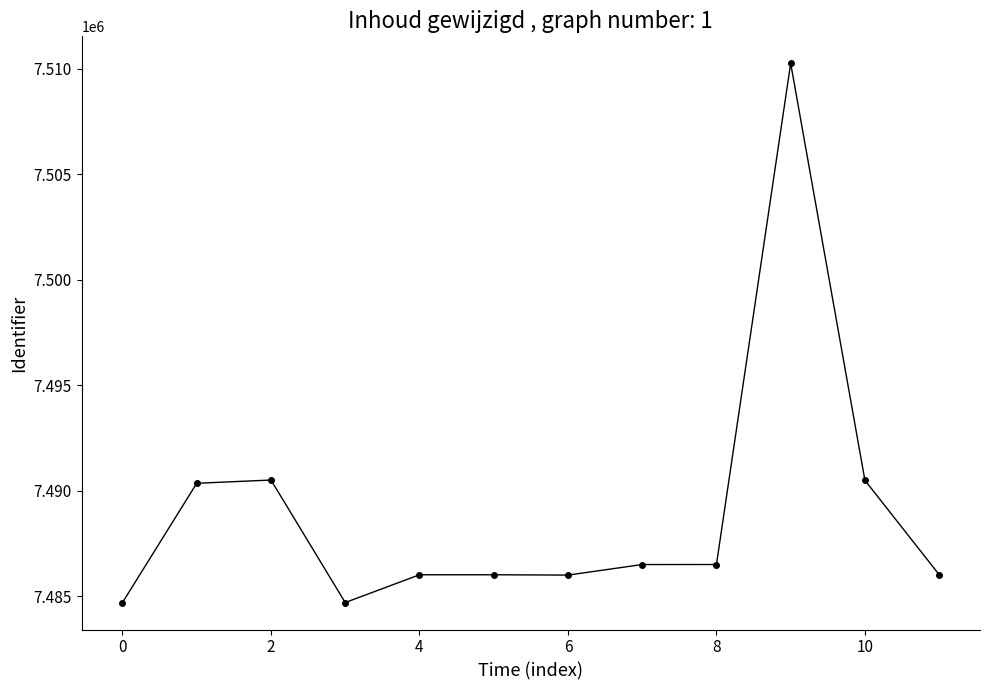

What is the difference between the maximum and minimum values?

25544